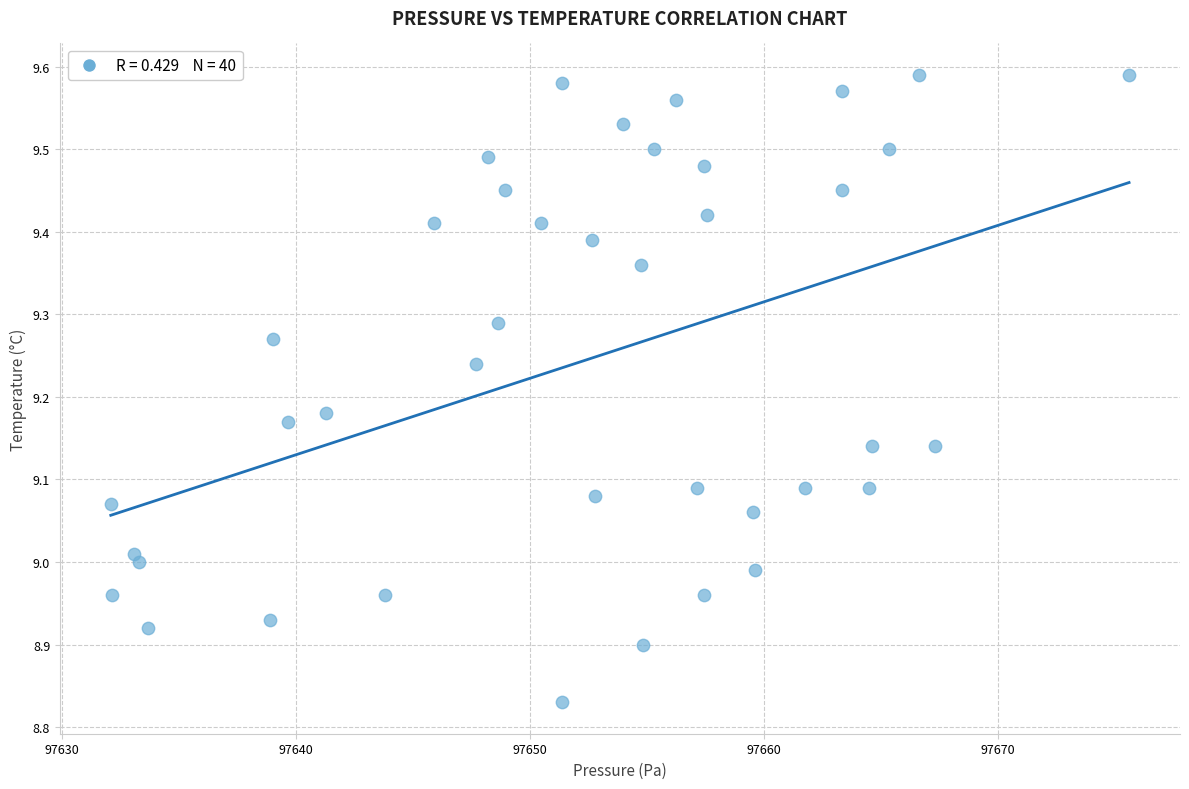

What is the range of X values (max minus min)?

43.5